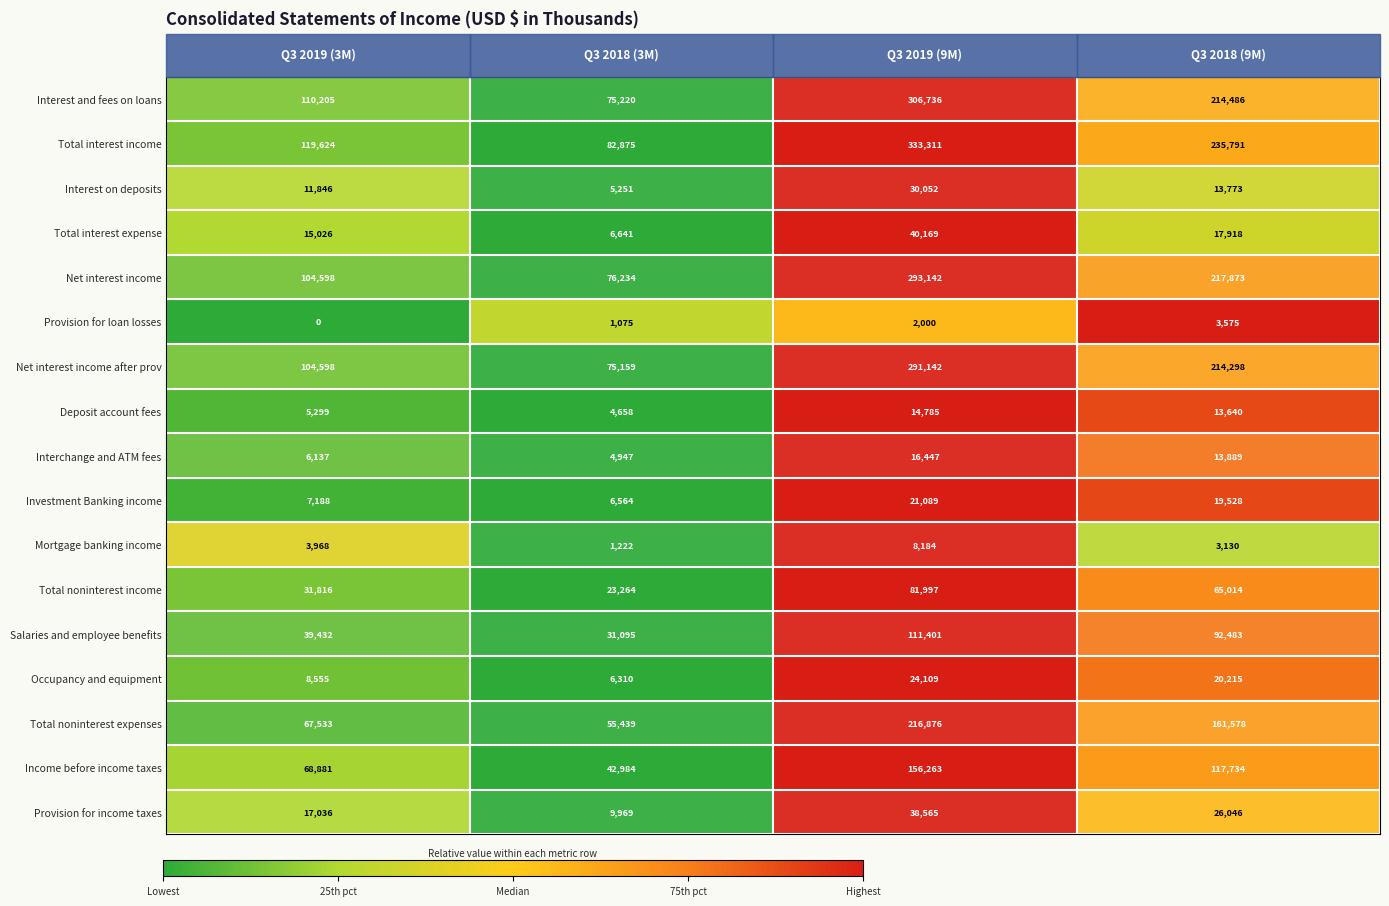

List the series in order of their peak value, highest first.

Total interest income, Interest and fees on loans, Net interest income, Net interest income after prov, Total noninterest expenses, Income before income taxes, Salaries and employee benefits, Total noninterest income, Total interest expense, Provision for income taxes, Interest on deposits, Occupancy and equipment, Investment Banking income, Interchange and ATM fees, Deposit account fees, Mortgage banking income, Provision for loan losses